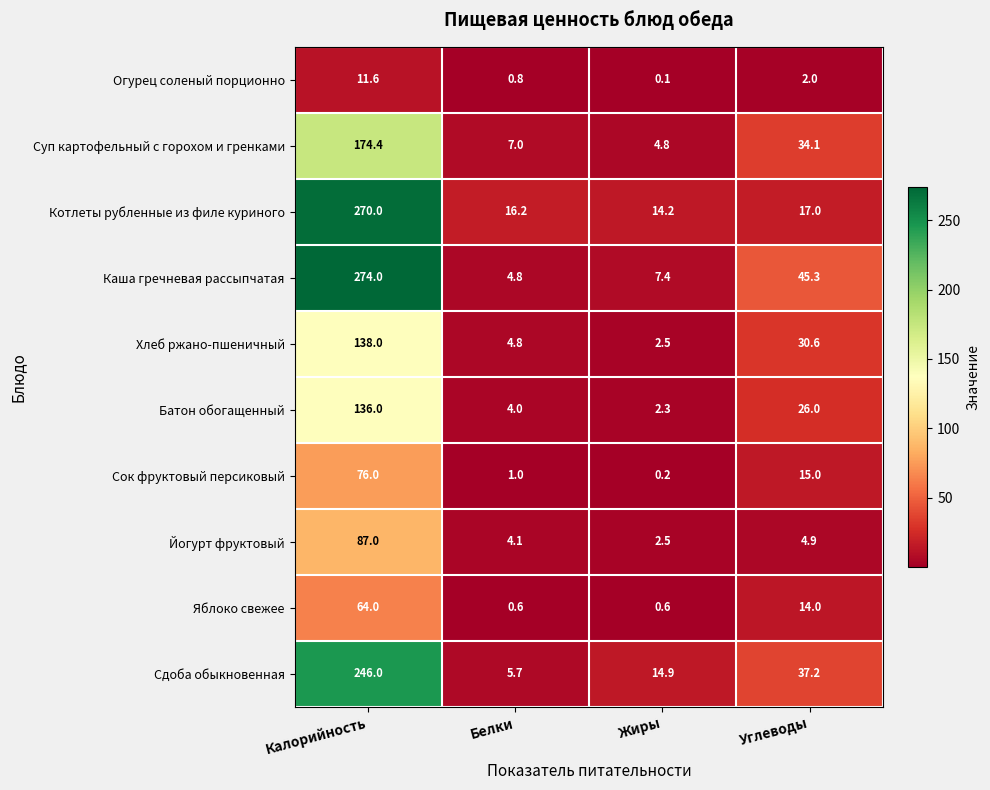

The value of Яблоко свежее at Углеводы is 14.0. True or false?

True